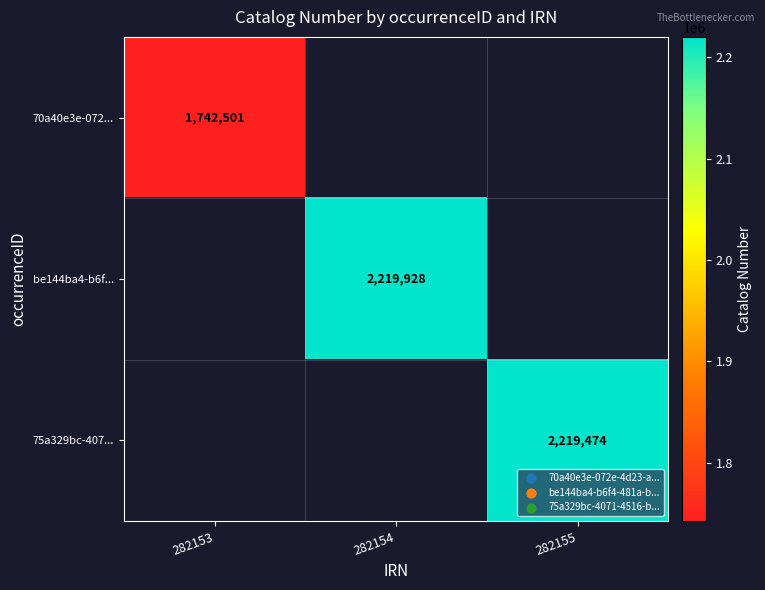

The value of 70a40e3e-072... at 282153 is 1742501. True or false?

True